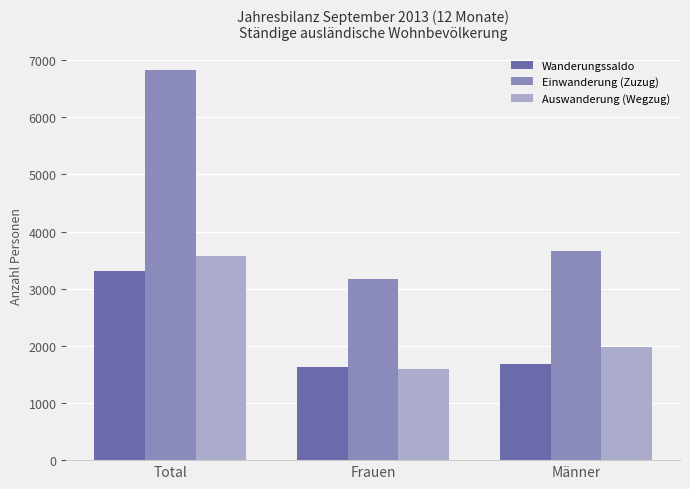

Which series has the largest range (max minus min)?

Einwanderung (Zuzug)